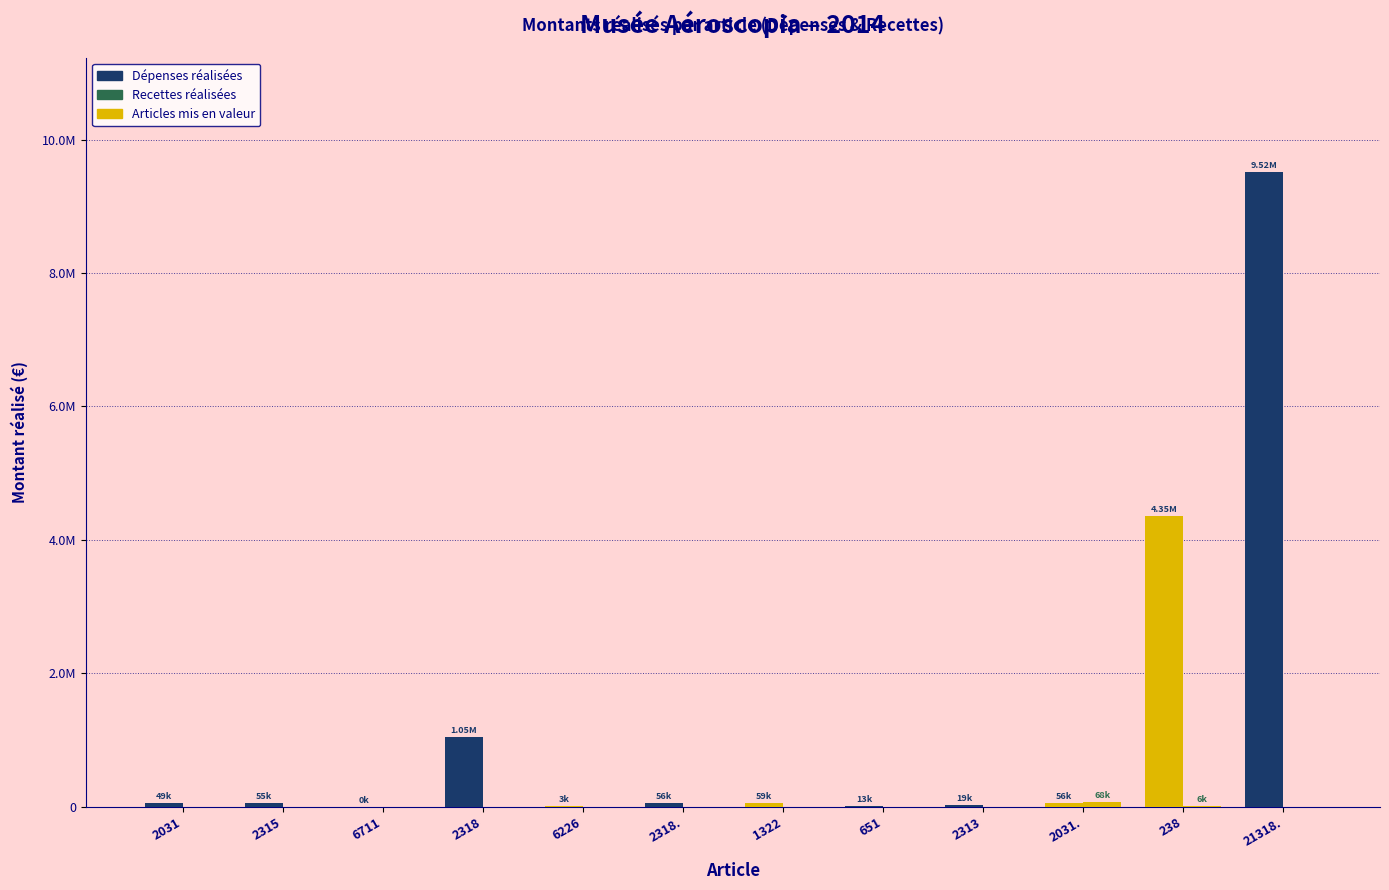

Are the bars horizontal?

No